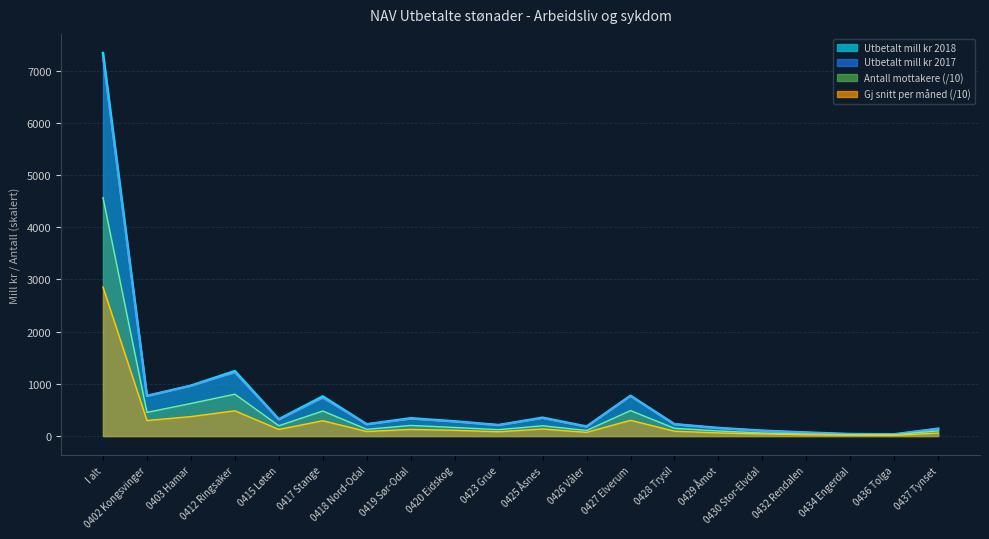

What is the total value across all series at 0419 Sør-Odal?

998.7